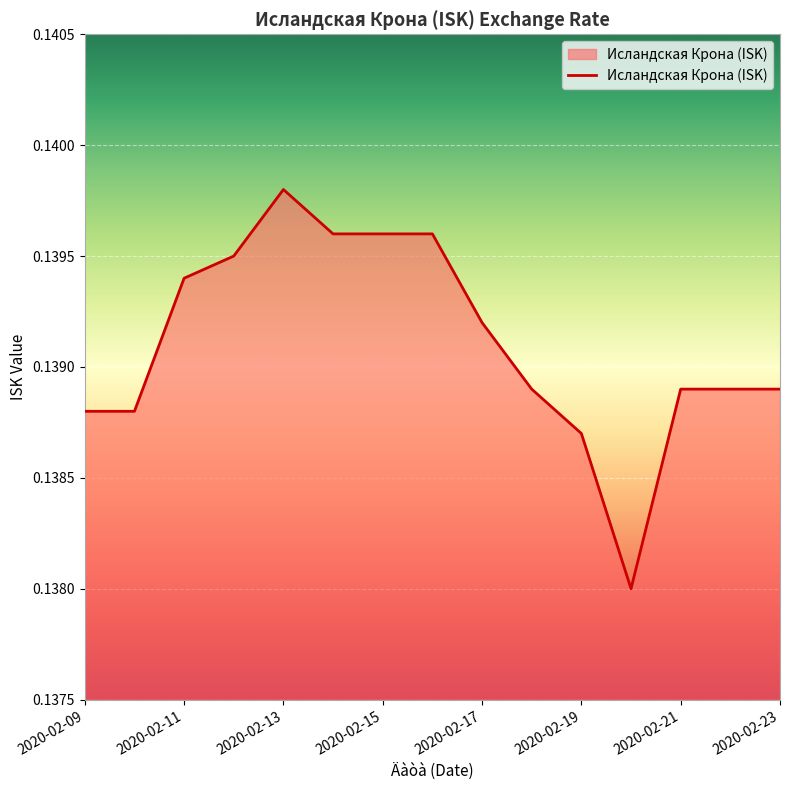

Does the chart have visible grid lines?

Yes